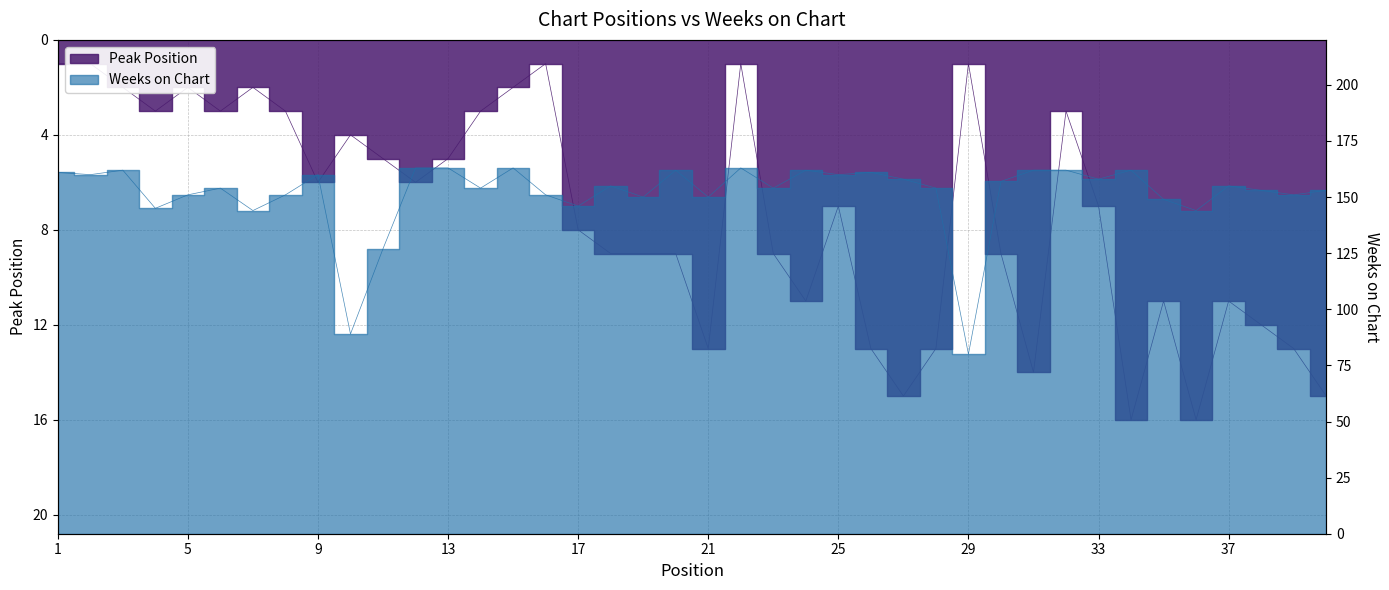

Is it true that Peak Position equals 6 at 12?

True